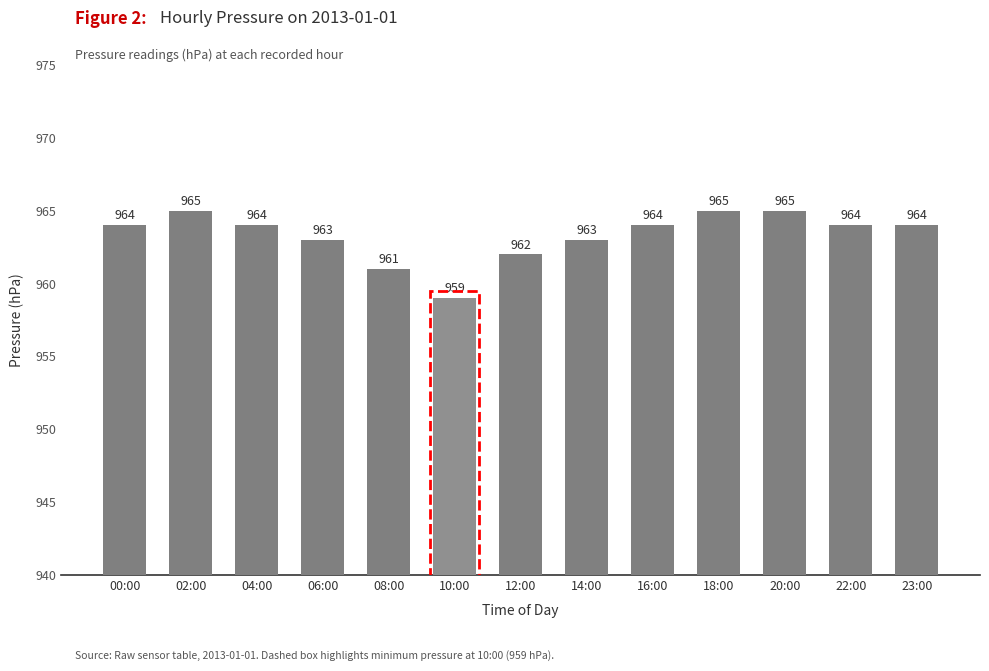

How many data points are less than 964?

5